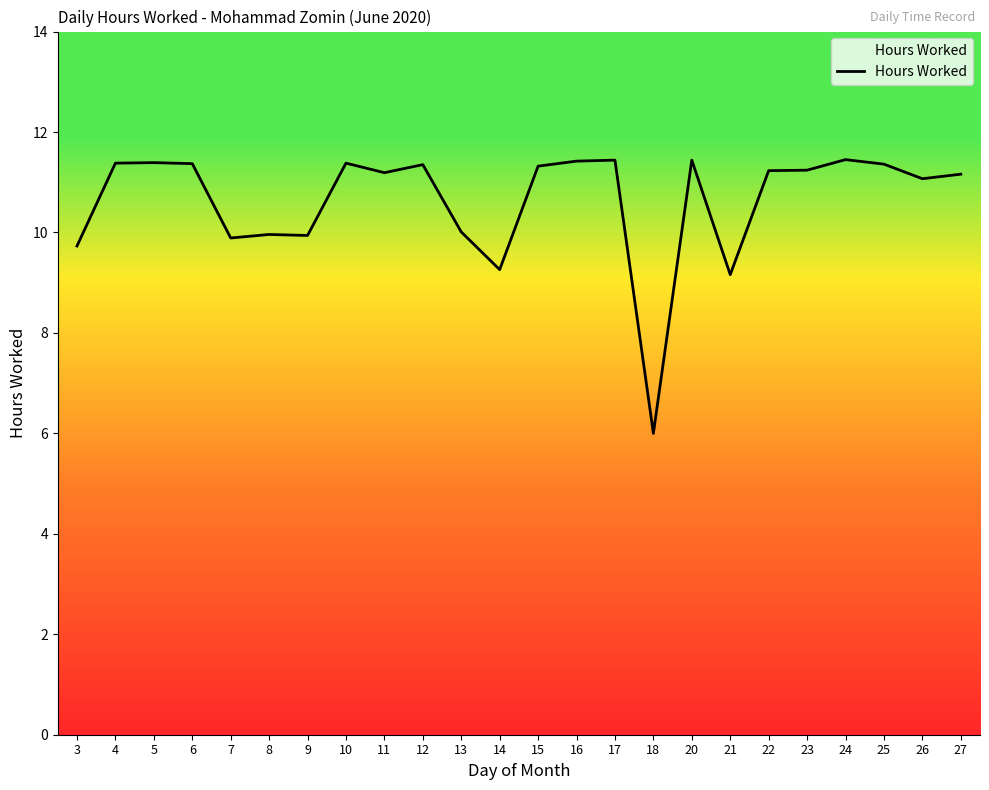

List the labels in order of value, smallest first.

18, 21, 14, 3, 7, 9, 8, 13, 26, 27, 11, 22, 23, 15, 12, 25, 6, 4, 10, 5, 16, 17, 20, 24